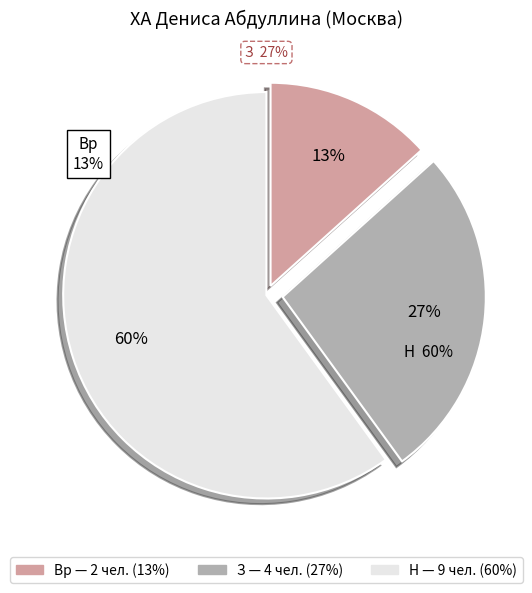

To the nearest percent, what is the combined percentage of Н and З?

87%